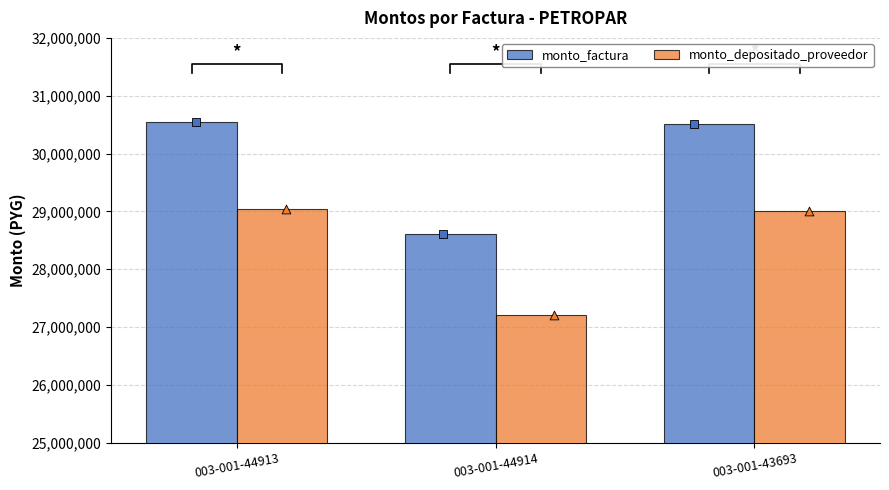

Which series has the largest Y range (max minus min)?

monto_factura